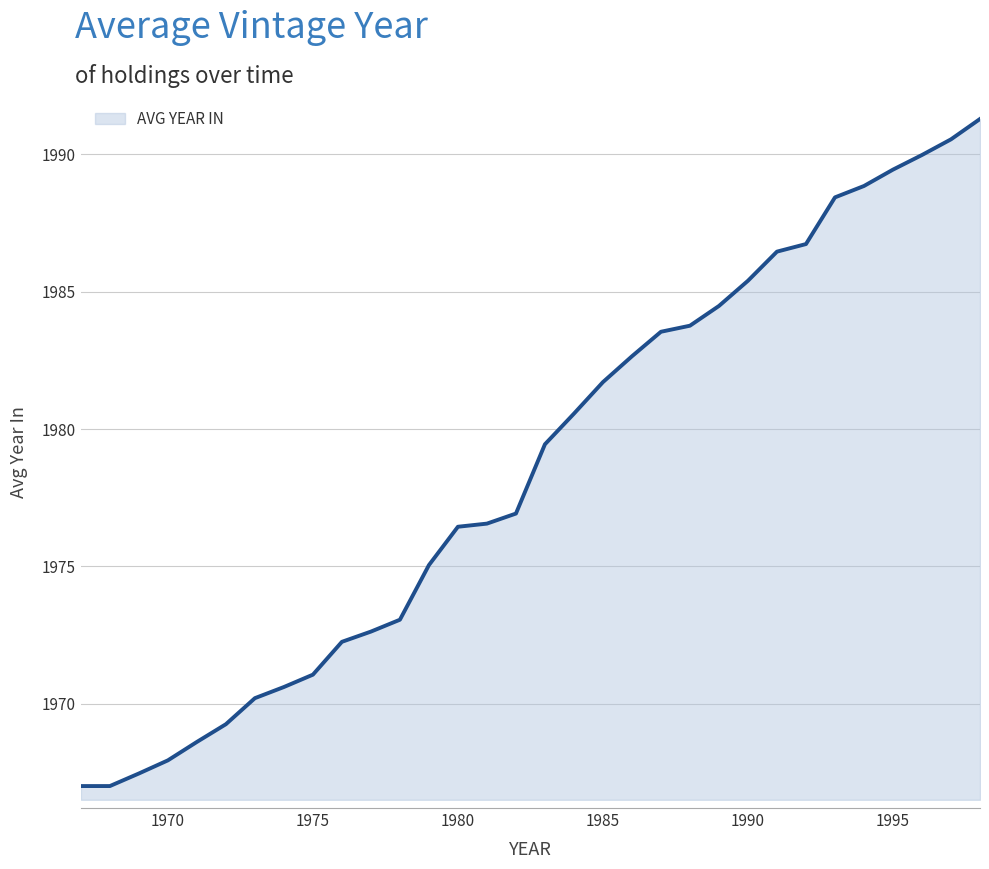

What is the difference between the maximum and minimum values?

24.3